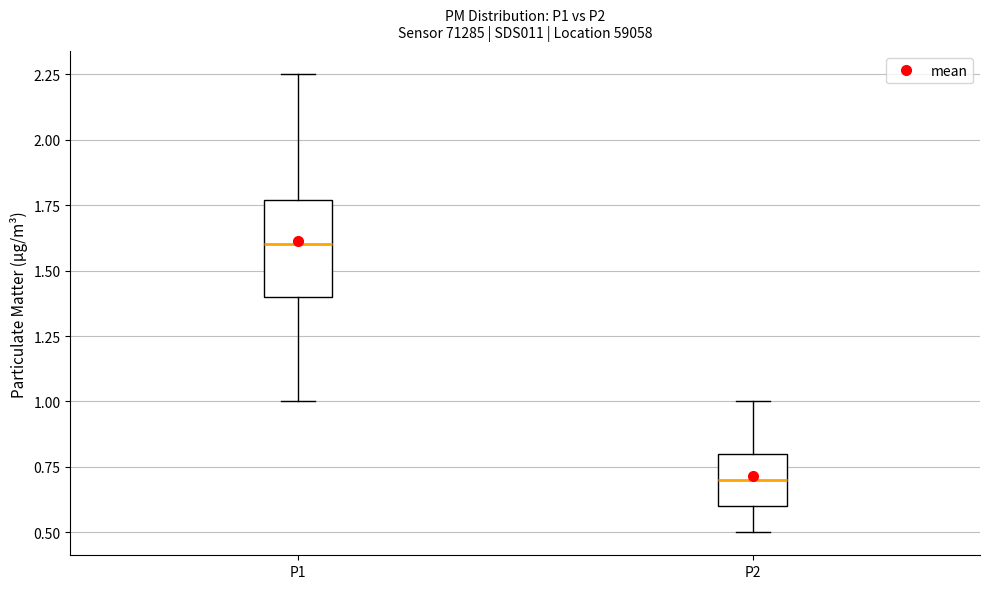

Which box's median line is the lowest?

P2